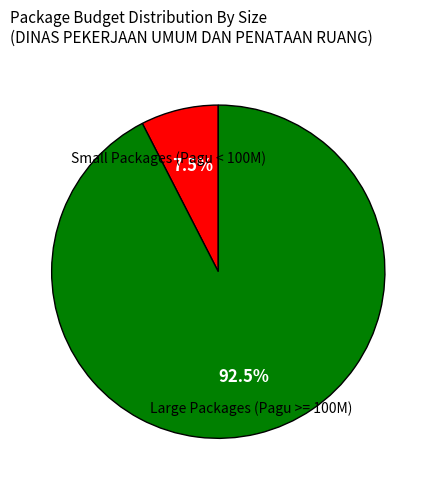

Does any single category account for the majority?

Yes